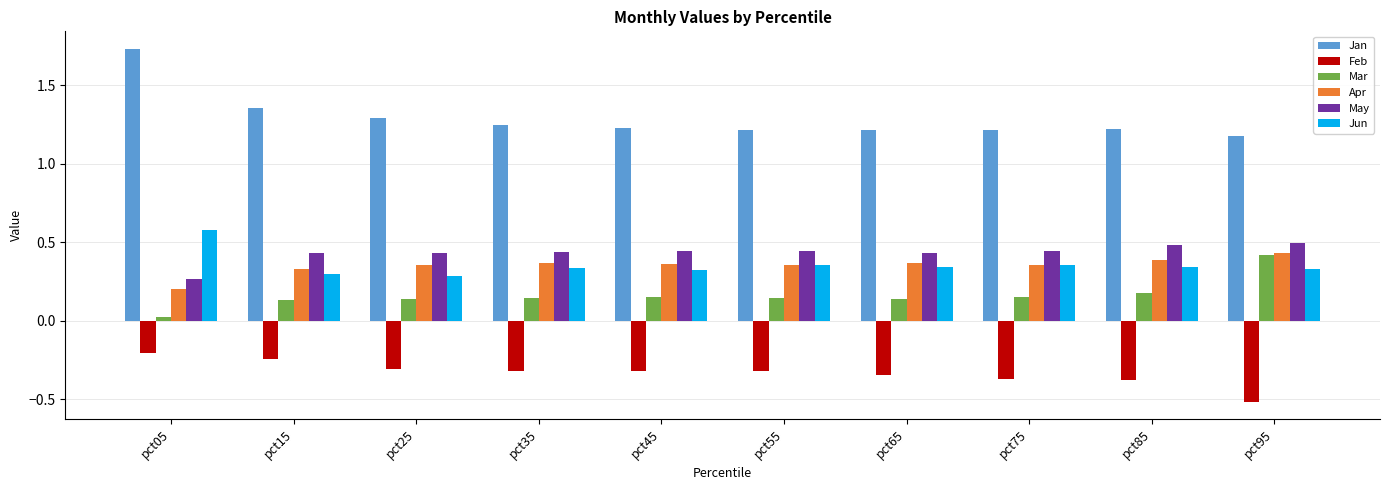

Where is May nearest to the value 0?

pct05